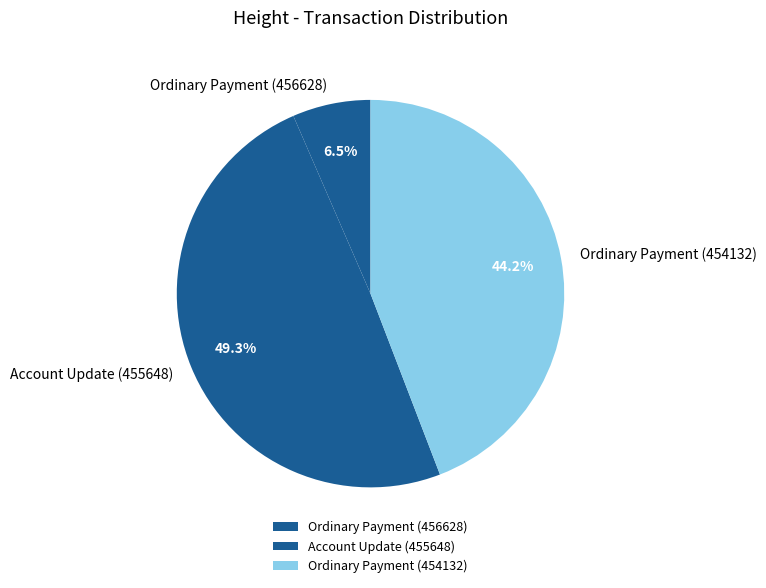

How many segments does this pie chart have?

3